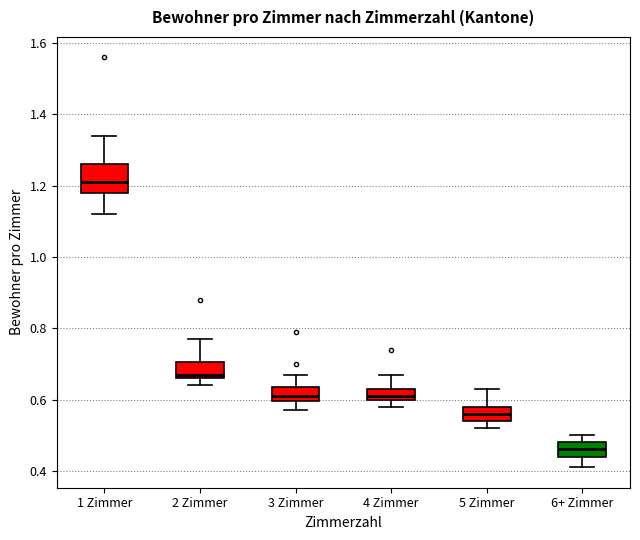

Which box has the lowest median line?

6+ Zimmer